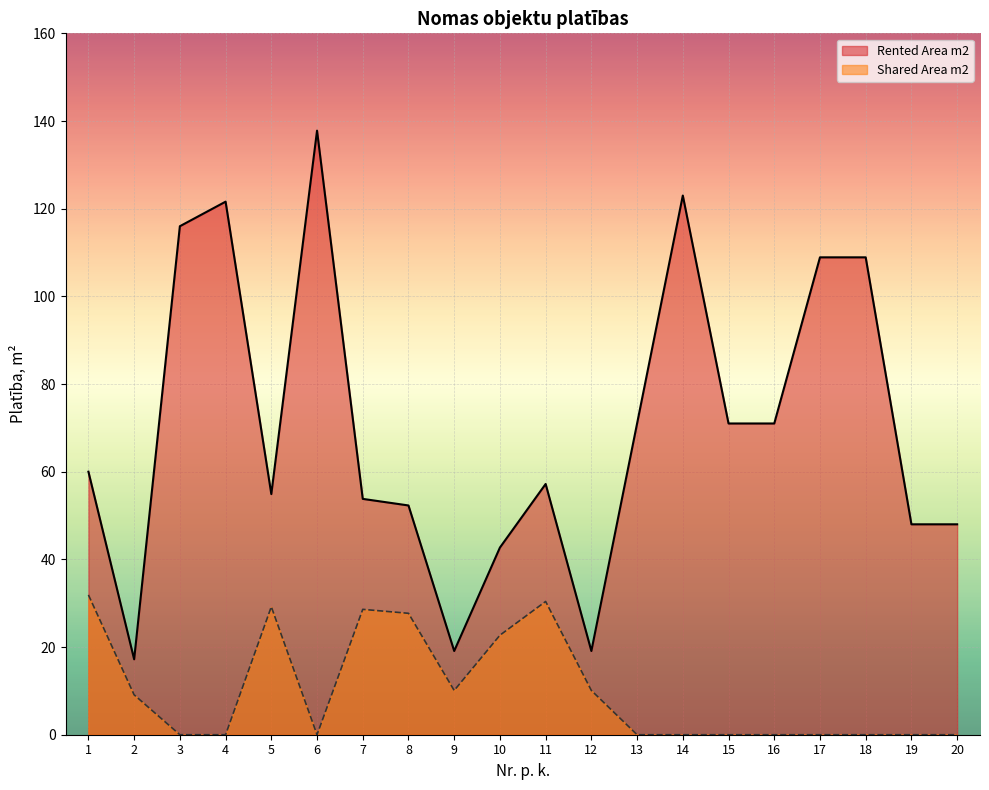

In Rented Area m2, how many points are lower than both neighbors (excluding endpoints)?

4